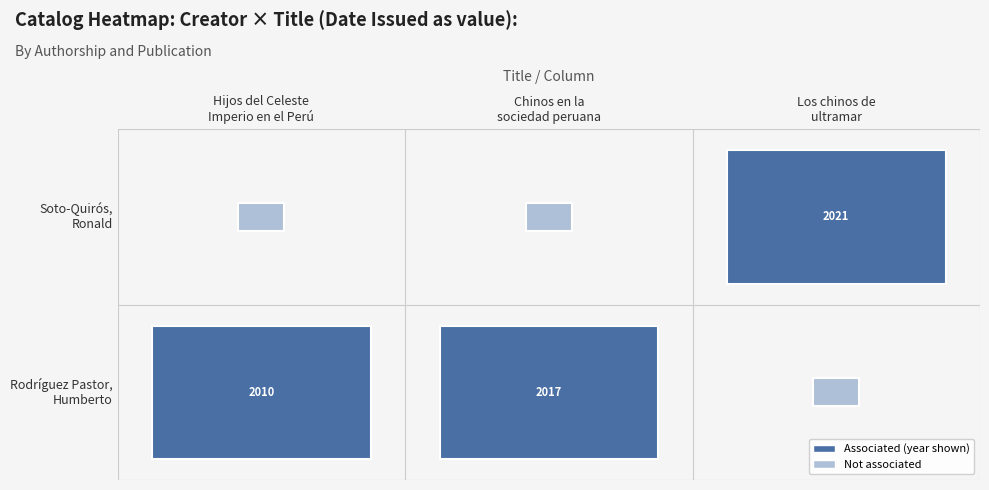

Reading right to left, list all the values displayed in this chart.

Rodríguez Pastor,
Humberto: 0	1	1
Soto-Quirós,
Ronald: 1	0	0